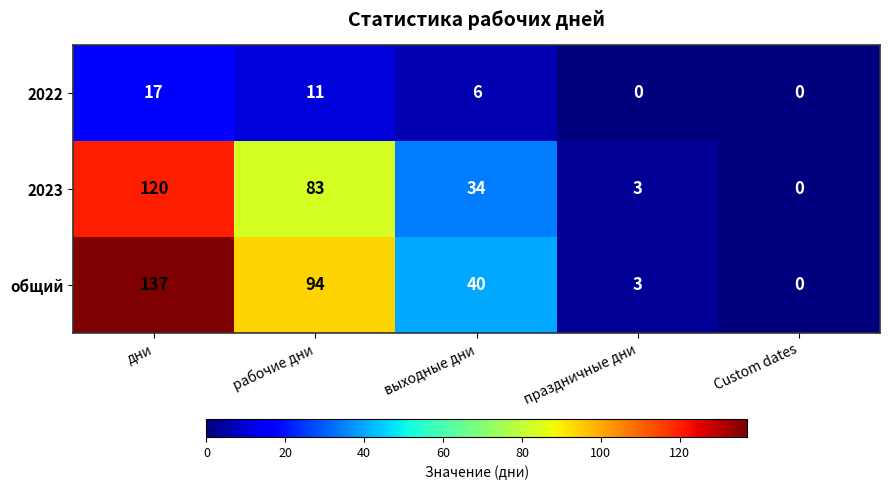

Where does the 2022 series first go above 6?

дни